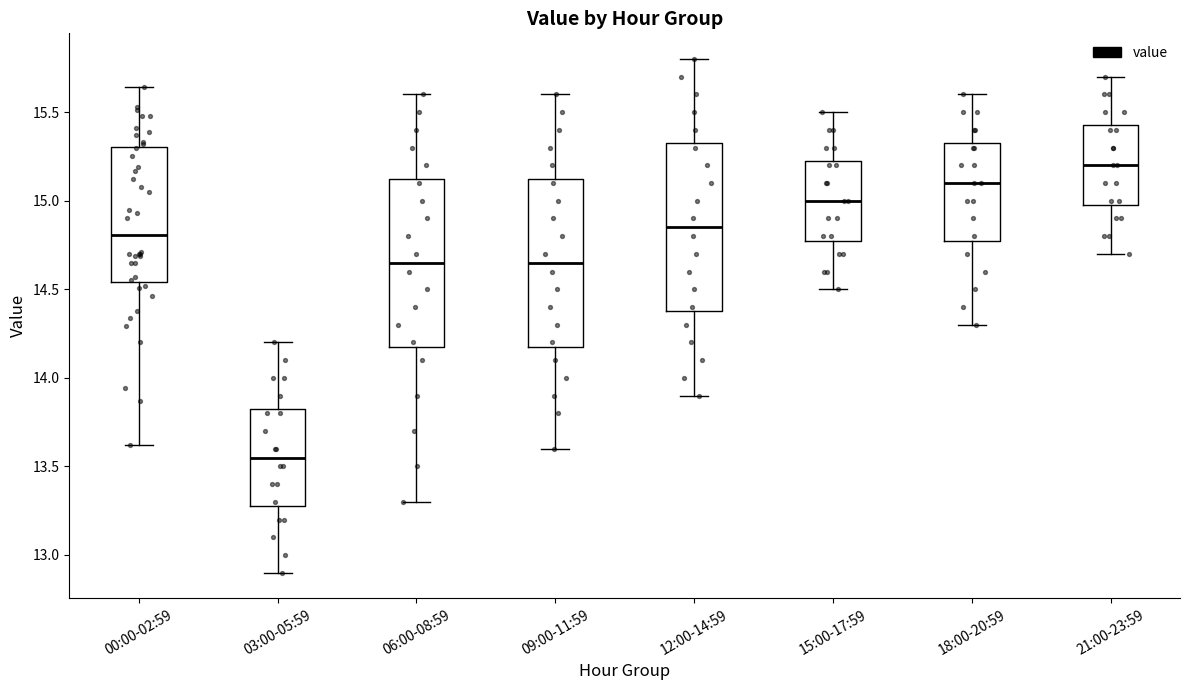

Reading left to right, transcribe this box plot: for each box, give where its median line is, the range the box spans, and where its two whiskers end, as read against the y-axis. The values are not printed on the chart, so give them approximately, as read against the axis.

00:00-02:59: median 14.80, box 14.55 to 15.30, whiskers 13.60 to 15.65
03:00-05:59: median 13.55, box 13.30 to 13.85, whiskers 12.90 to 14.20
06:00-08:59: median 14.65, box 14.20 to 15.15, whiskers 13.30 to 15.60
09:00-11:59: median 14.65, box 14.20 to 15.15, whiskers 13.60 to 15.60
12:00-14:59: median 14.85, box 14.40 to 15.35, whiskers 13.90 to 15.80
15:00-17:59: median 15.00, box 14.80 to 15.25, whiskers 14.50 to 15.50
18:00-20:59: median 15.10, box 14.80 to 15.35, whiskers 14.30 to 15.60
21:00-23:59: median 15.20, box 15.00 to 15.45, whiskers 14.70 to 15.70